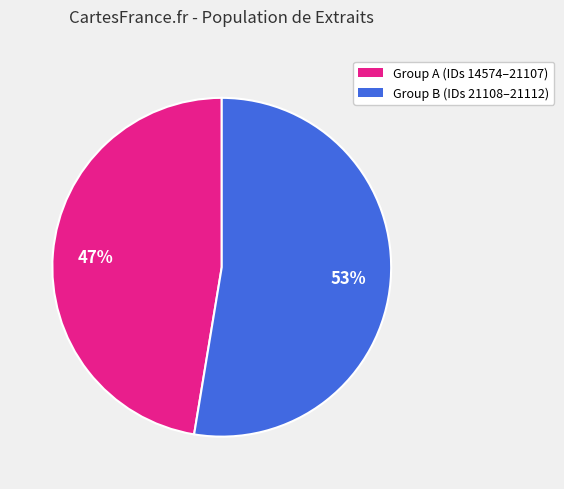

To the nearest percent, what is the average slice percentage?

50%